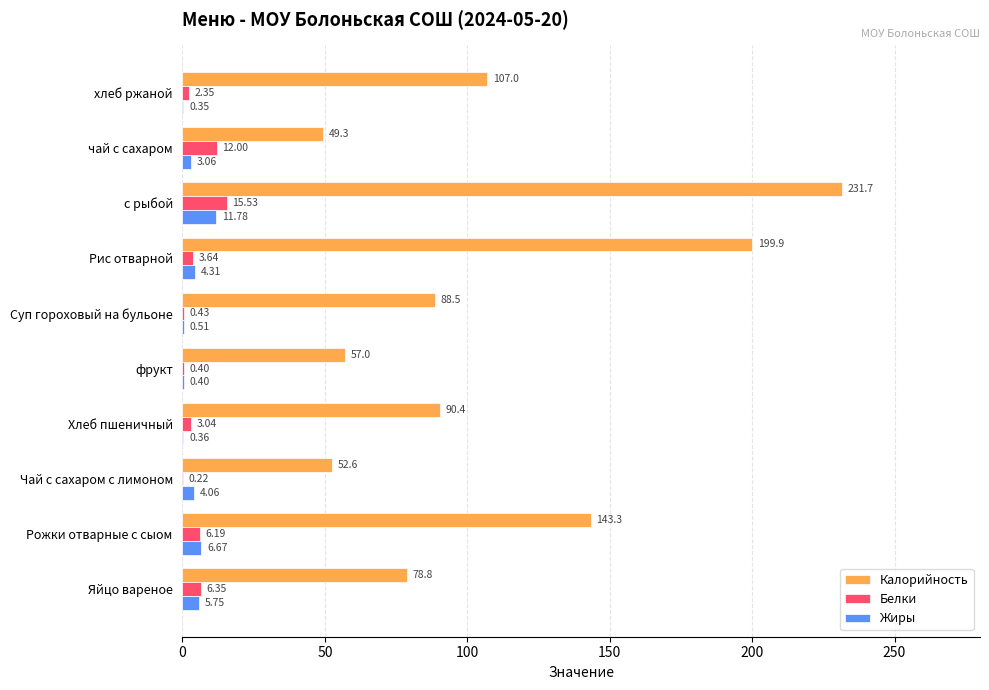

Where is Жиры nearest to the value 6?

Яйцо вареное